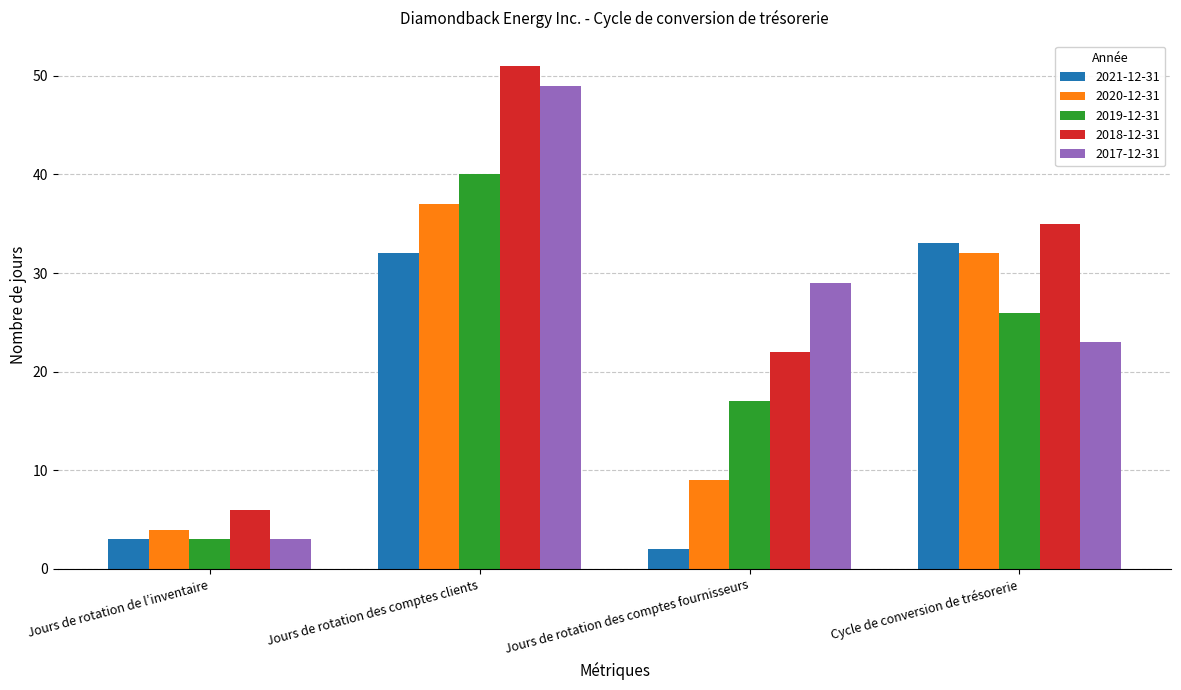

Is the value of 2020-12-31 at Jours de rotation des comptes fournisseurs greater than the value of 2018-12-31 at Cycle de conversion de trésorerie?

No